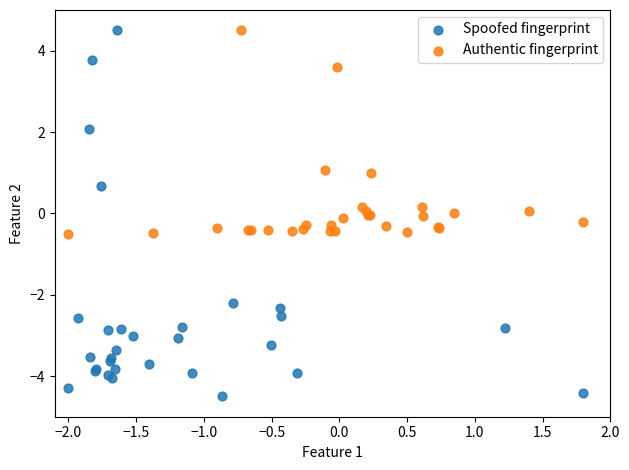

Which series has the largest Y range (max minus min)?

Spoofed fingerprint